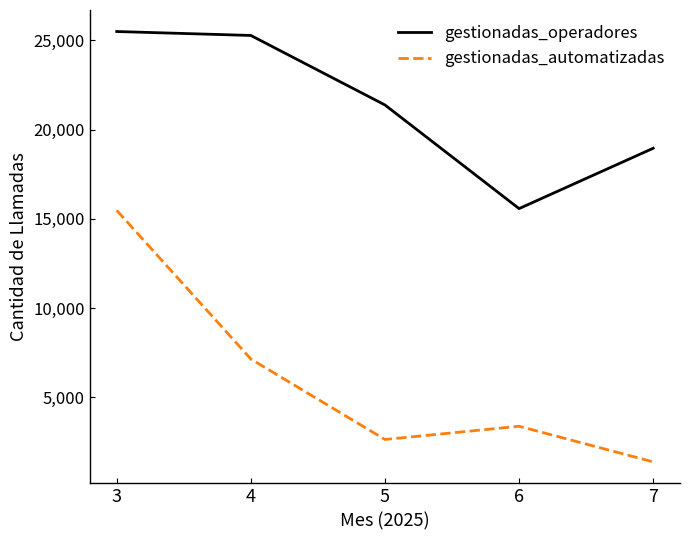

Is the value of gestionadas_operadores at 6 greater than the value of gestionadas_automatizadas at 6?

Yes